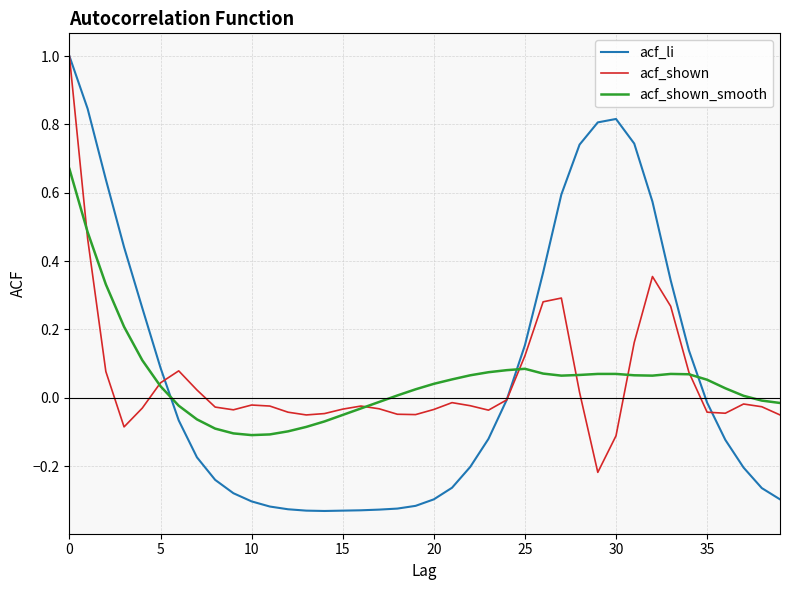

What is the greatest value displayed?

1.0